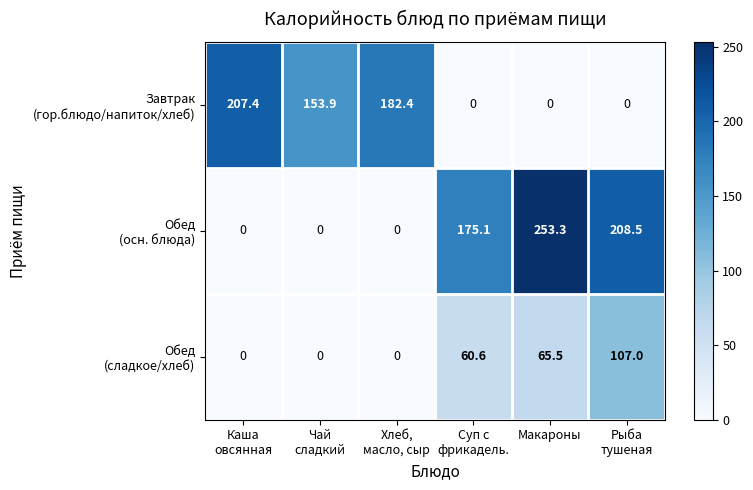

At which category is the sum across all series the highest?

Макароны